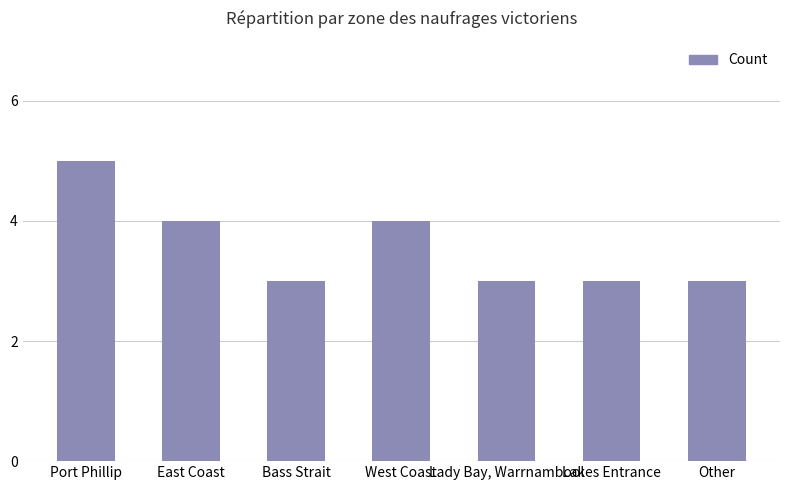

What is the sum of the values at Other and Lady Bay, Warrnambool?

6